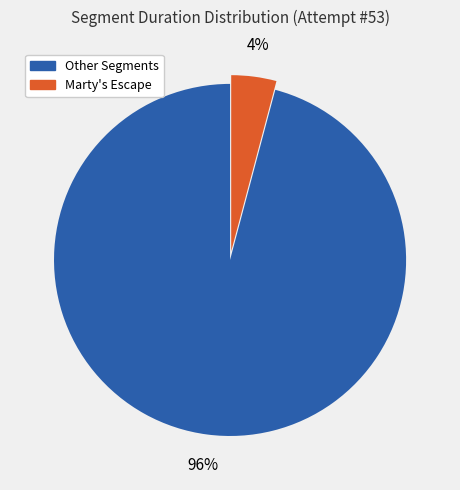

To the nearest percent, what is the difference between the largest and smallest slice percentages?

92%